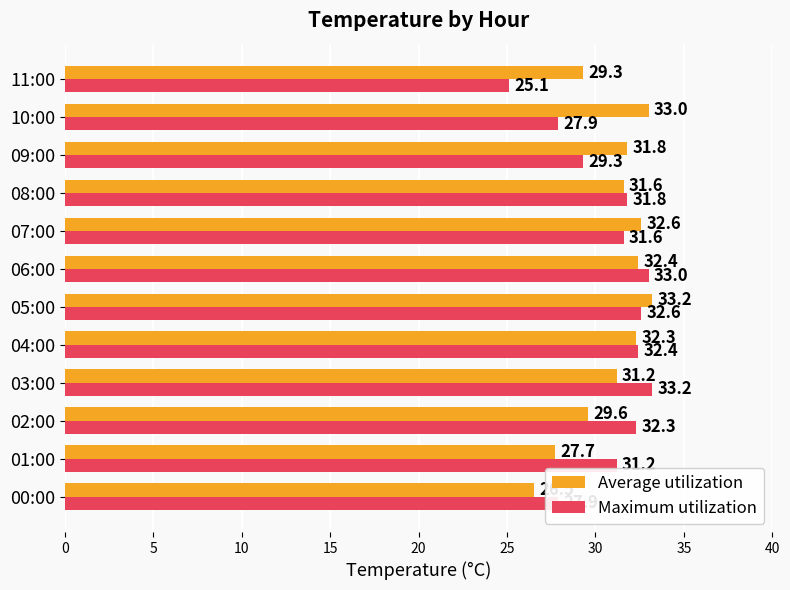

How many categories are shown in the chart?

12